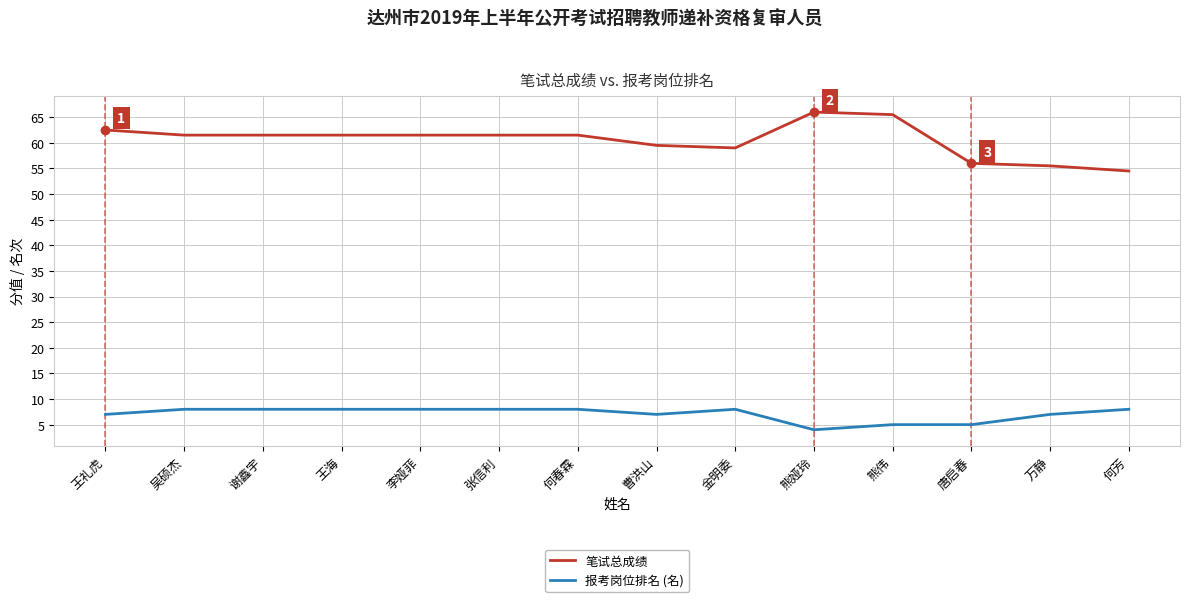

What position from the right is 王礼虎?

14